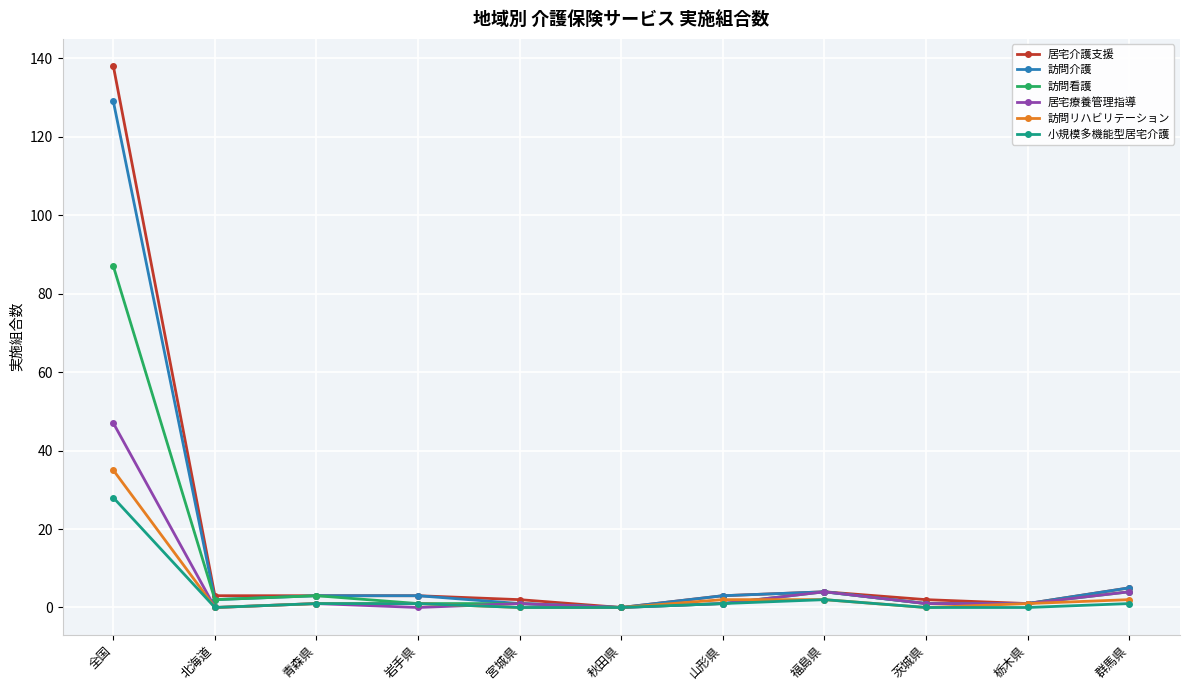

Which series has the widest spread of values?

居宅介護支援